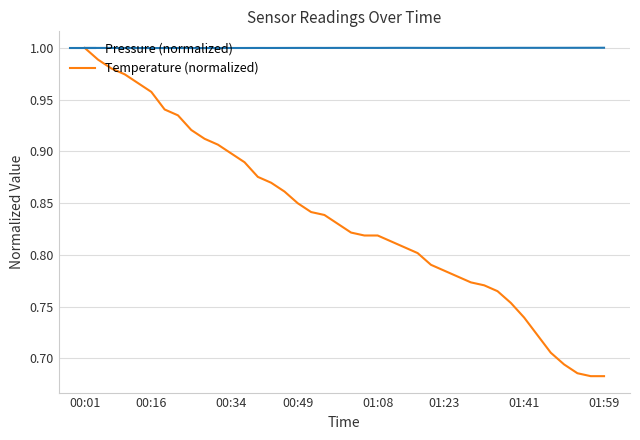

What is the sum of all Pressure (normalized) values?

40.0